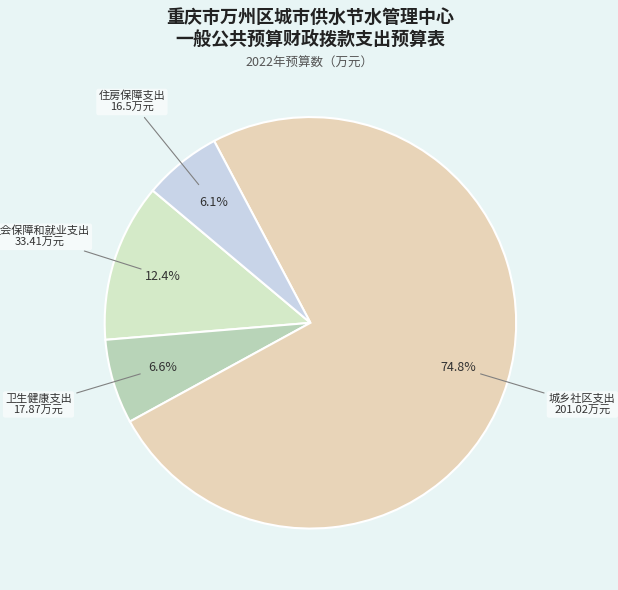

What is the largest slice in the pie chart?

城乡社区支出